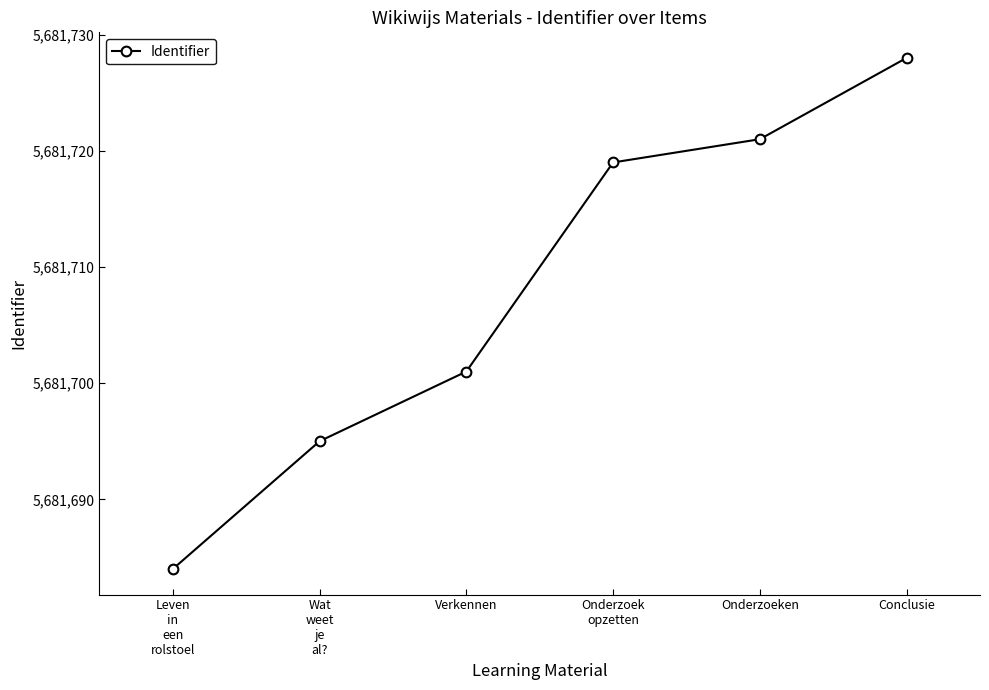

Which has a higher value, Onderzoek
opzetten or Onderzoeken?

Onderzoeken